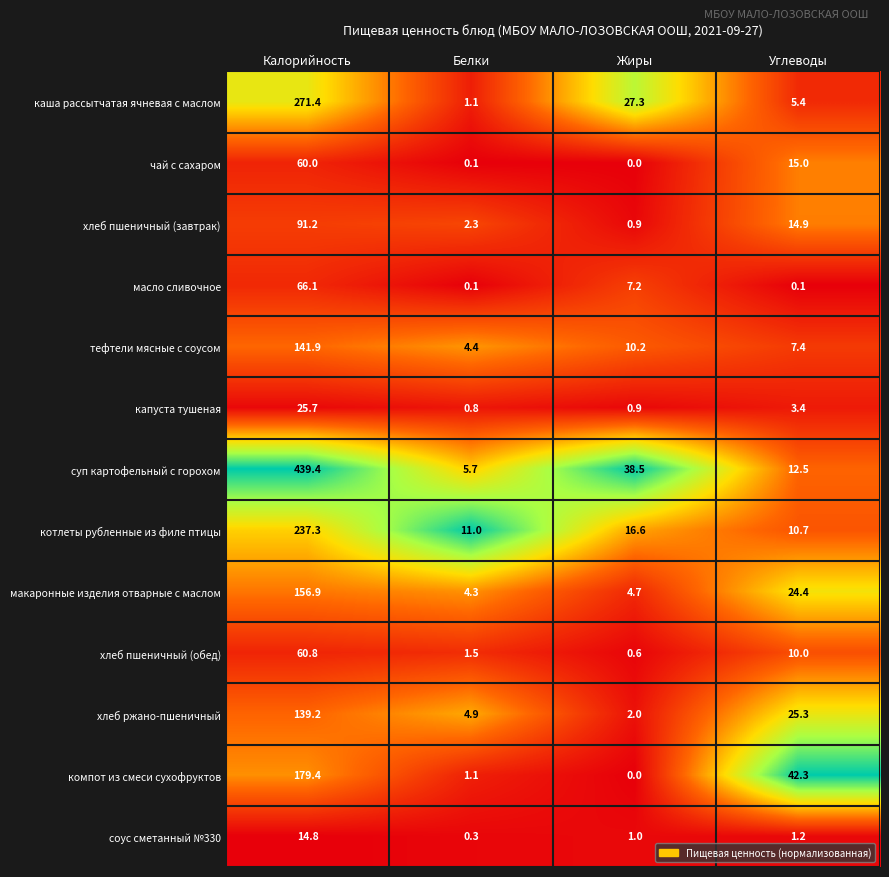

List the series in order of their peak value, lowest first.

соус сметанный №330, капуста тушеная, чай с сахаром, хлеб пшеничный (обед), масло сливочное, хлеб пшеничный (завтрак), хлеб ржано-пшеничный, тефтели мясные с соусом, макаронные изделия отварные с маслом, компот из смеси сухофруктов, котлеты рубленные из филе птицы, каша рассытчатая ячневая с маслом, суп картофельный с горохом